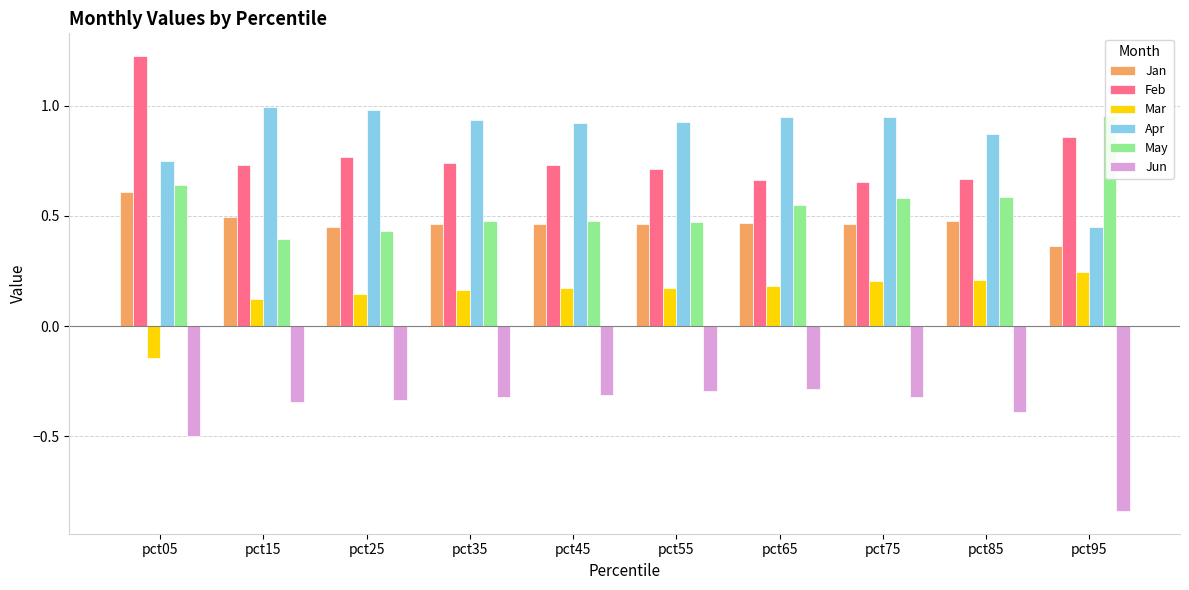

At which label is Apr closest to 0?

pct95